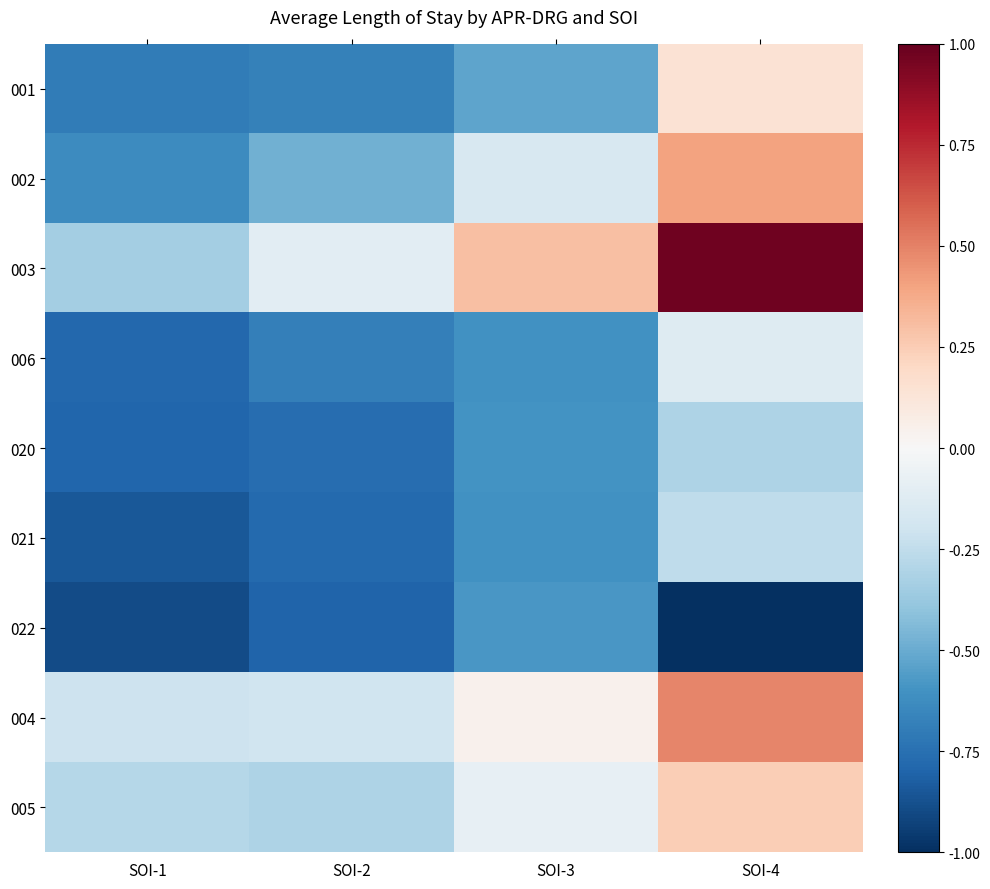

Reading right to left, extract all data points from this chart.

001: SOI-4=0.1	SOI-3=-0.5	SOI-2=-0.7	SOI-1=-0.7
002: SOI-4=0.4	SOI-3=-0.2	SOI-2=-0.5	SOI-1=-0.6
003: SOI-4=1.0	SOI-3=0.3	SOI-2=-0.1	SOI-1=-0.3
006: SOI-4=-0.1	SOI-3=-0.6	SOI-2=-0.7	SOI-1=-0.8
020: SOI-4=-0.3	SOI-3=-0.6	SOI-2=-0.8	SOI-1=-0.8
021: SOI-4=-0.3	SOI-3=-0.6	SOI-2=-0.8	SOI-1=-0.9
022: SOI-4=-1.0	SOI-3=-0.6	SOI-2=-0.8	SOI-1=-0.9
004: SOI-4=0.5	SOI-3=0.0	SOI-2=-0.2	SOI-1=-0.2
005: SOI-4=0.2	SOI-3=-0.1	SOI-2=-0.3	SOI-1=-0.3